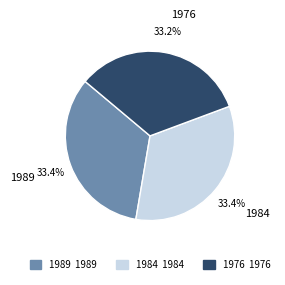

What percentage do 1989 and 1984 together represent?

66.8%